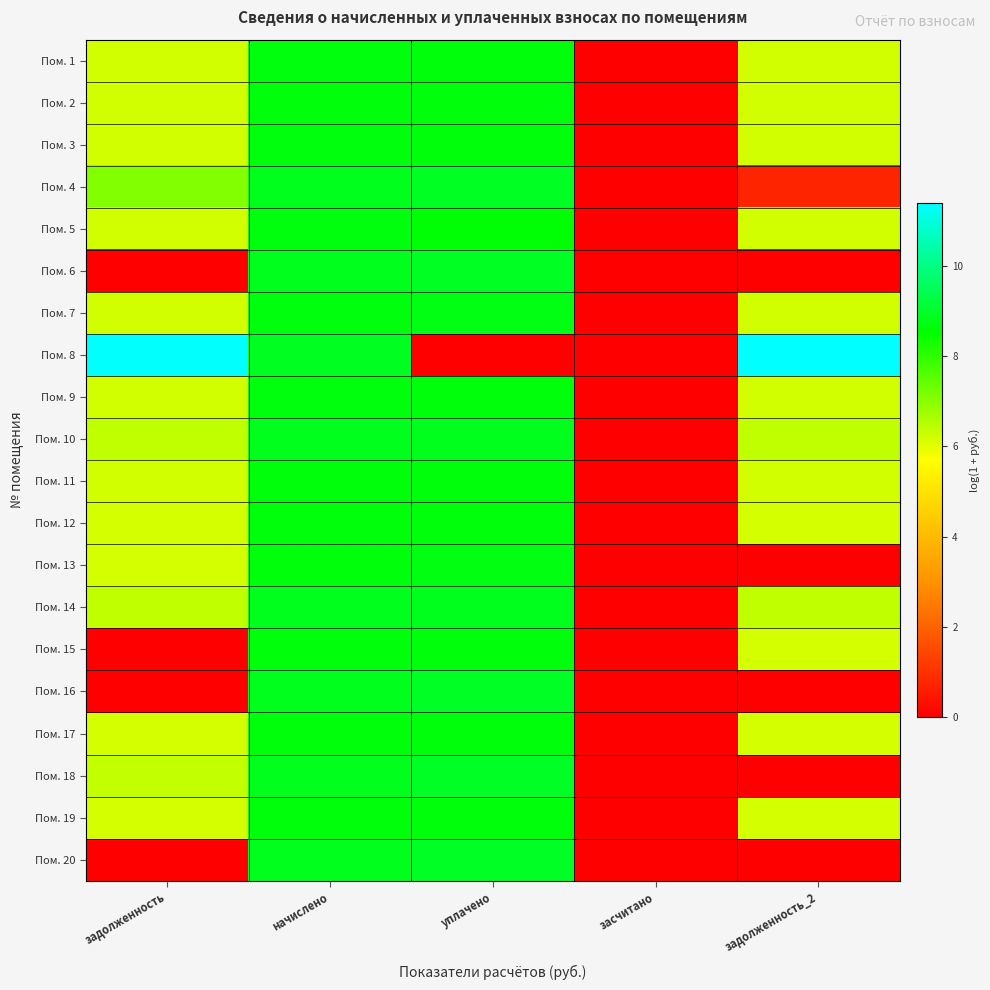

What is the greatest value displayed?

11.4